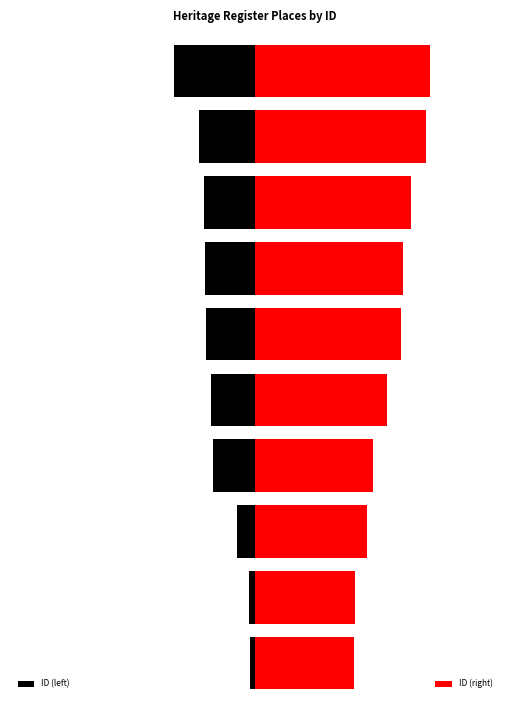

Between 3 and 4, which series saw the biggest shift?

ID (right)